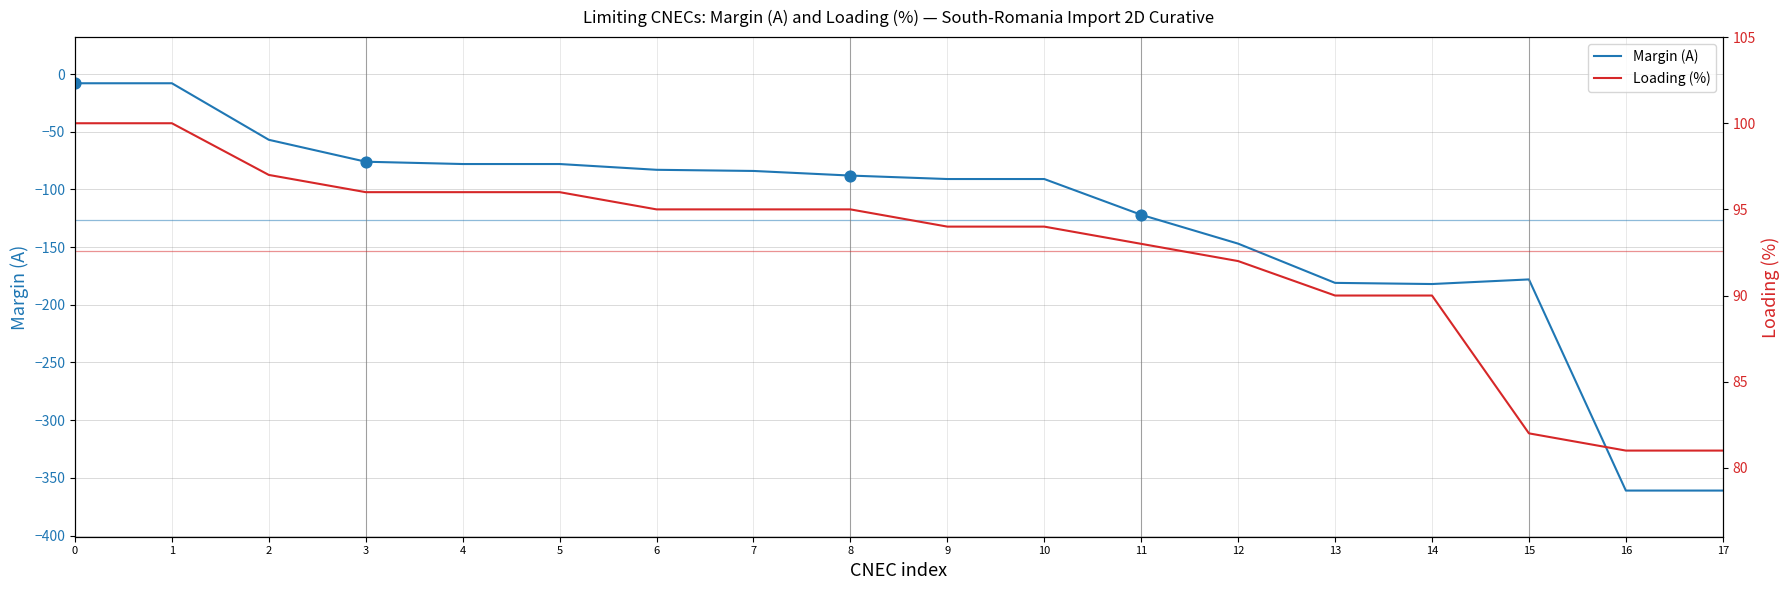

Is the value of Loading (%) at 17 greater than the value of Margin (A) at 1?

Yes